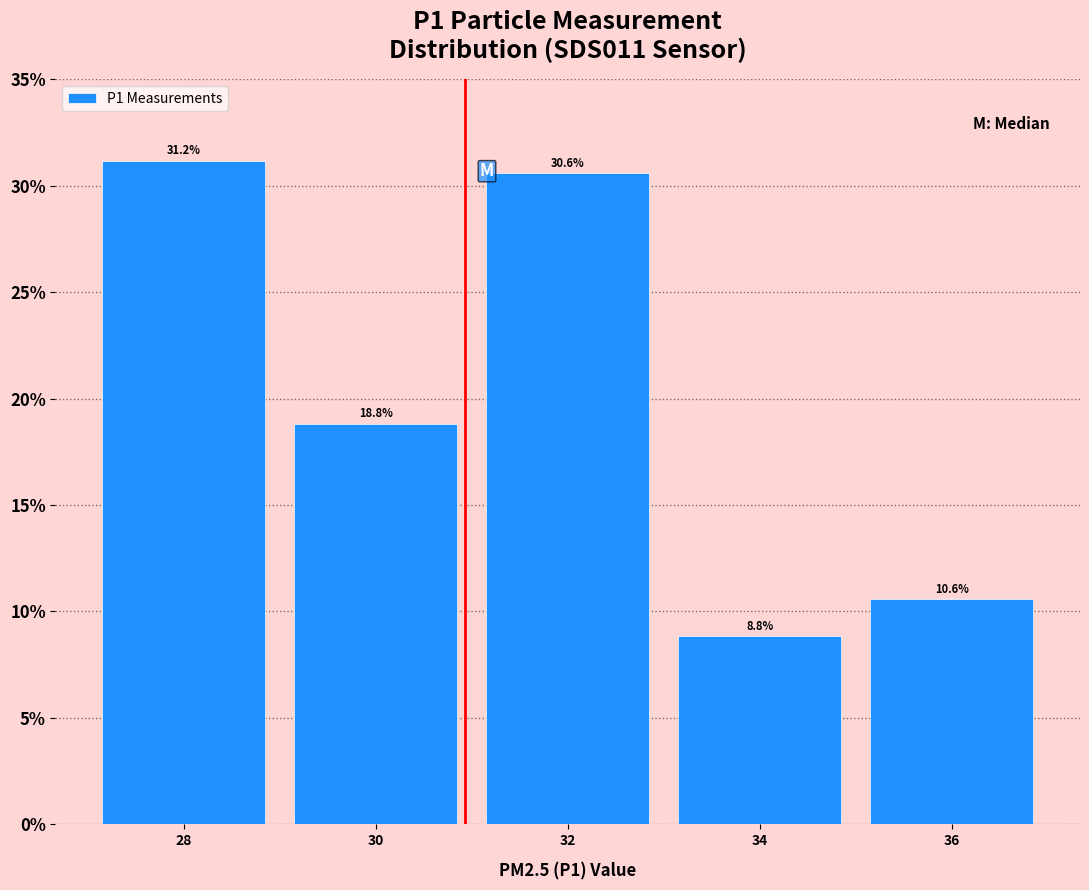

Over which range of the x-axis is the bar tallest?

27 to 29